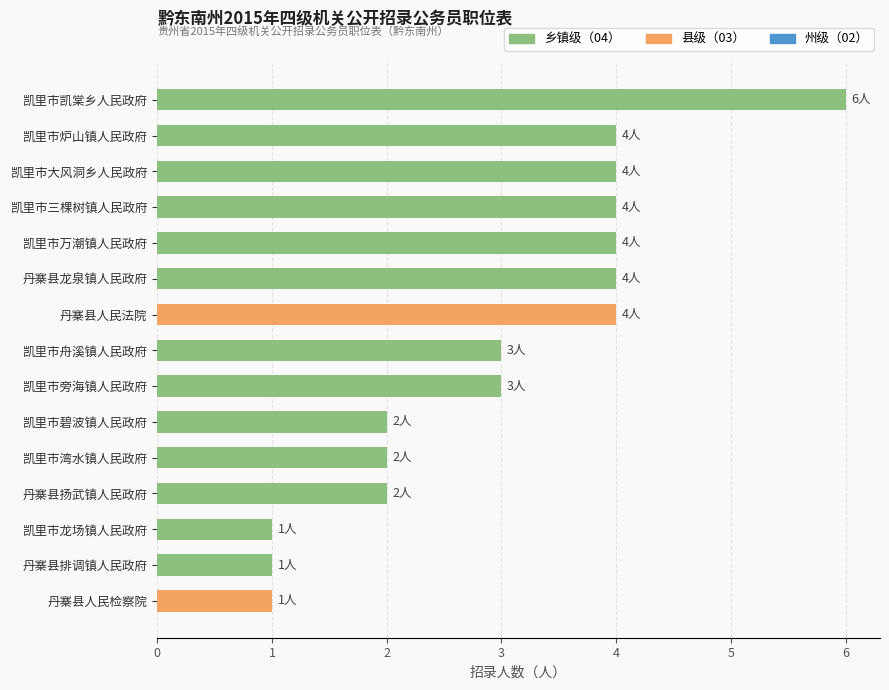

The value at 凯里市大风洞乡人民政府 is 2. True or false?

False